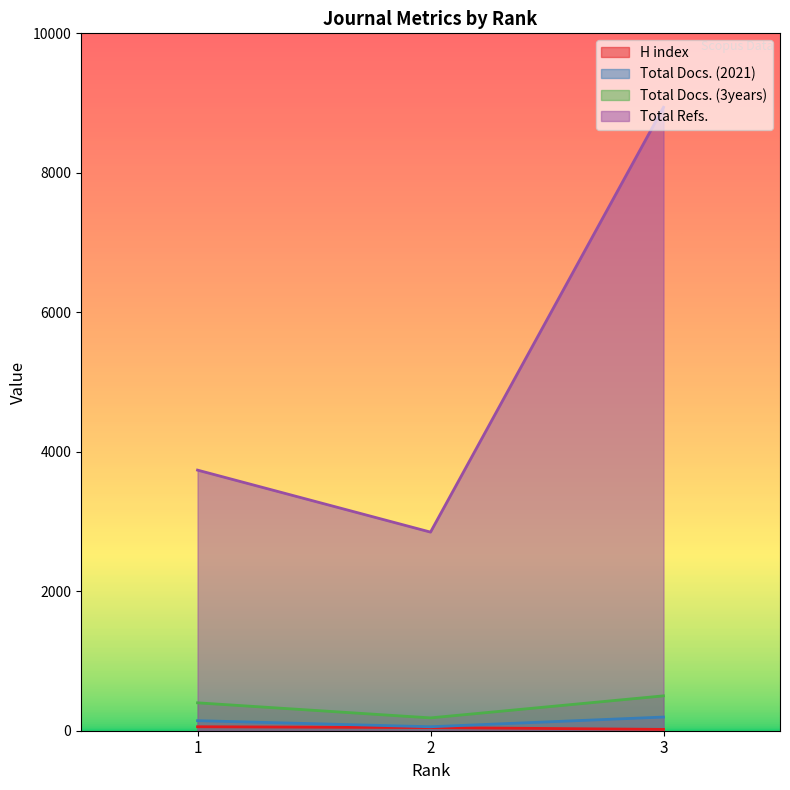

Between Rank 1 and Rank 2, which series saw the biggest shift?

Total Refs.